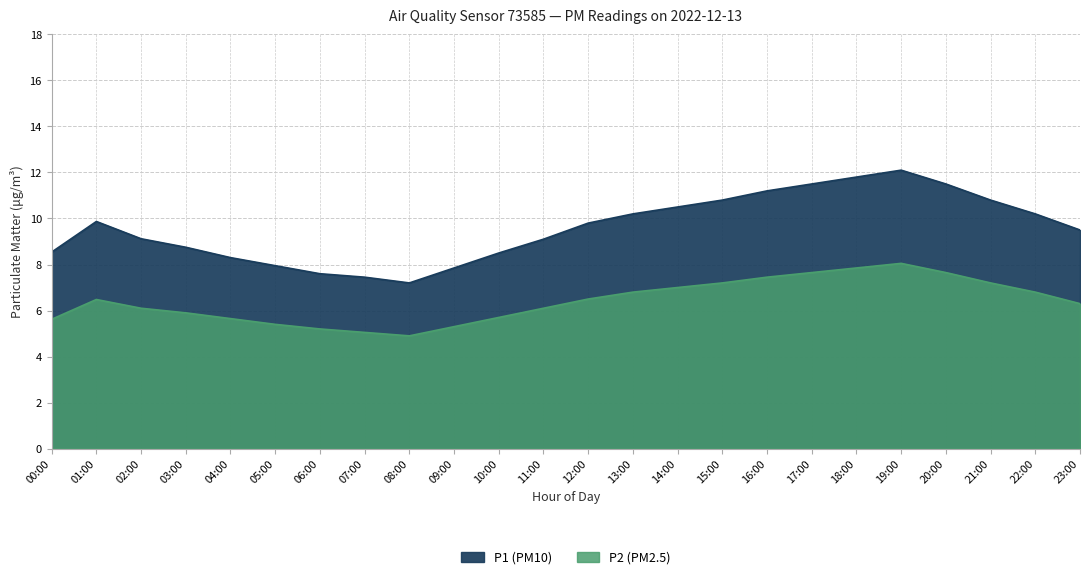

How many data points in P1 are less than 9?

9